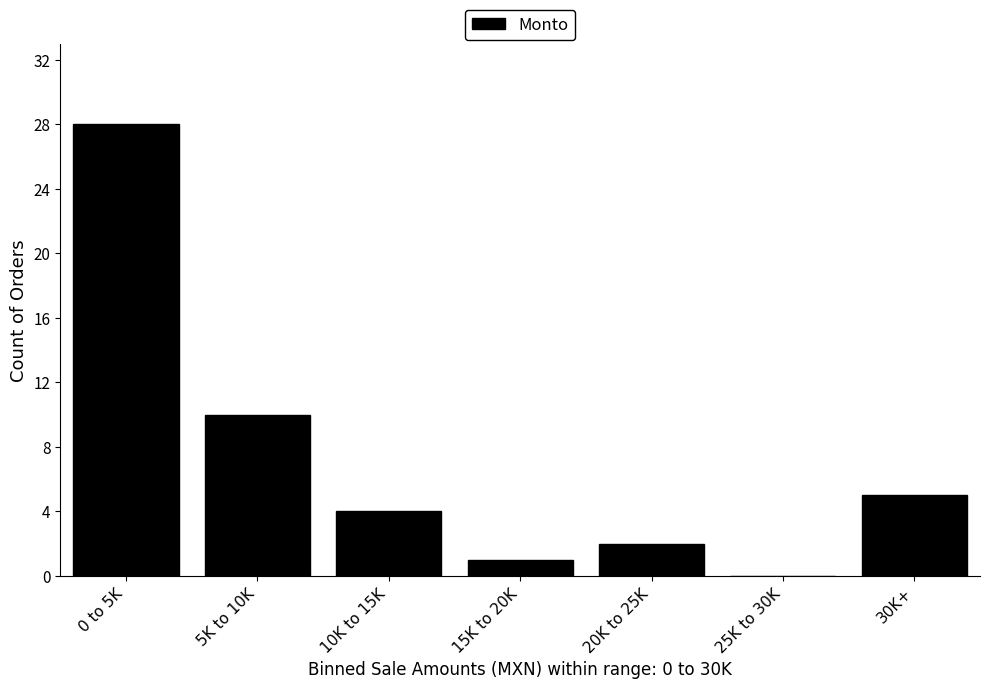

Reading left to right, extract all data points from this chart.

0 to 5K=28	5K to 10K=10	10K to 15K=4	15K to 20K=1	20K to 25K=2	25K to 30K=0	30K+=5